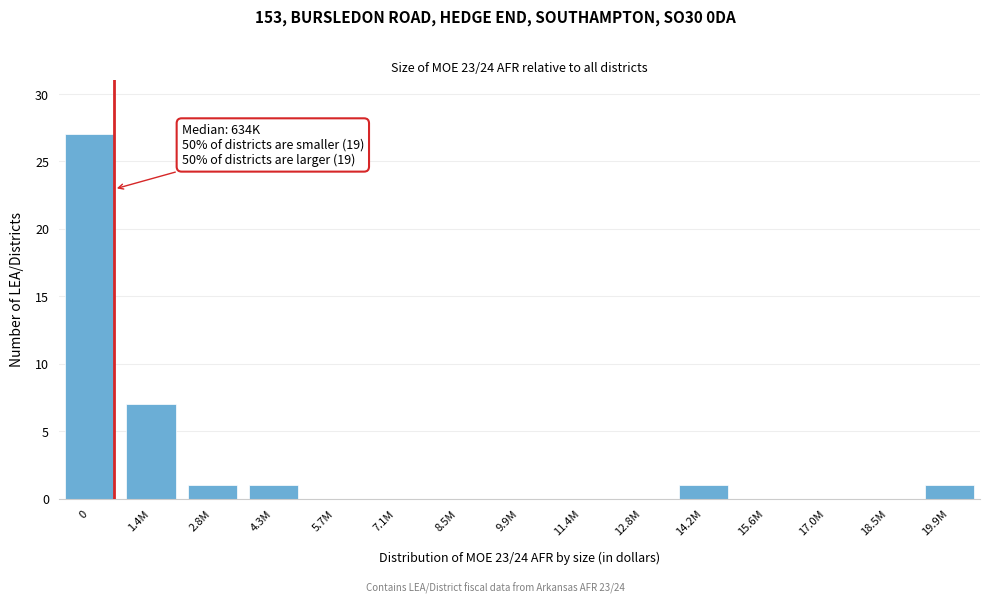

Reading left to right, what are all the values shown in this chart?

0=27	1.4M=7	2.8M=1	4.3M=1	5.7M=0	7.1M=0	8.5M=0	9.9M=0	11.4M=0	12.8M=0	14.2M=1	15.6M=0	17.0M=0	18.5M=0	19.9M=1